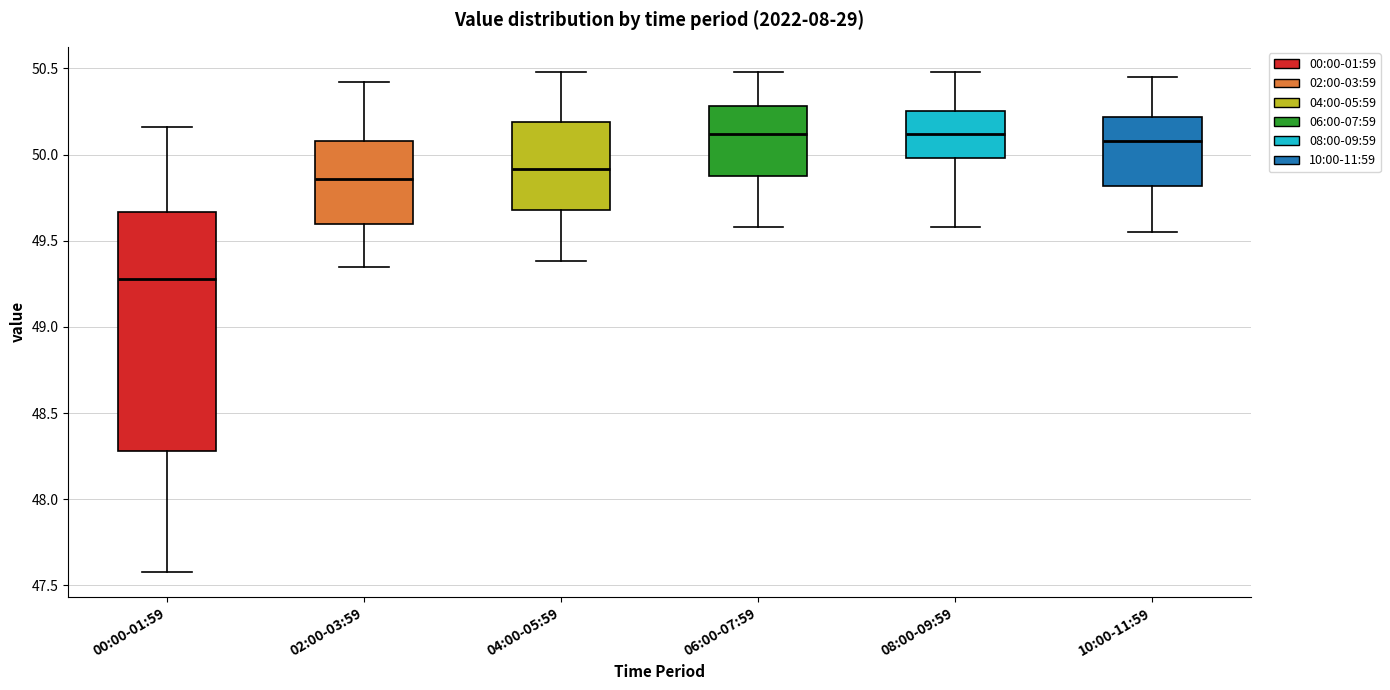

Reading left to right, transcribe this box plot: for each box, give where its median line is, the range the box spans, and where its two whiskers end, as read against the y-axis. The values are not printed on the chart, so give them approximately, as read against the axis.

00:00-01:59: median 49.30, box 48.30 to 49.65, whiskers 47.60 to 50.15
02:00-03:59: median 49.85, box 49.60 to 50.10, whiskers 49.35 to 50.40
04:00-05:59: median 49.90, box 49.70 to 50.20, whiskers 49.40 to 50.50
06:00-07:59: median 50.10, box 49.85 to 50.30, whiskers 49.60 to 50.50
08:00-09:59: median 50.10, box 50.00 to 50.25, whiskers 49.60 to 50.50
10:00-11:59: median 50.10, box 49.80 to 50.20, whiskers 49.55 to 50.45